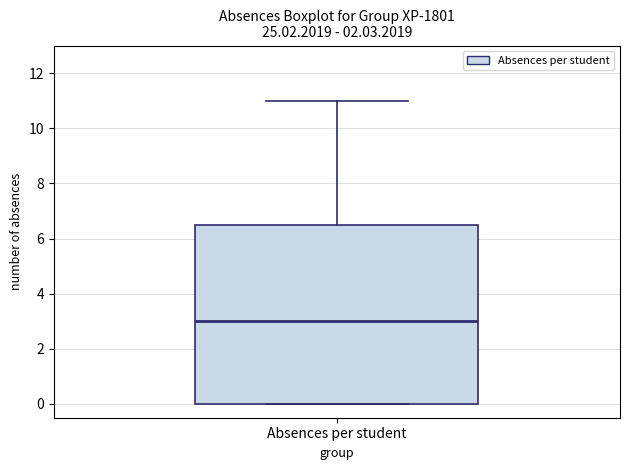

Read this box plot against the y-axis: the position of the median line, the range covered by the box, and the ends of both whiskers. The values are not printed on the chart, so give them approximately, as read against the axis.

median 3.0, box 0.0 to 6.6, whiskers 0.0 to 11.0